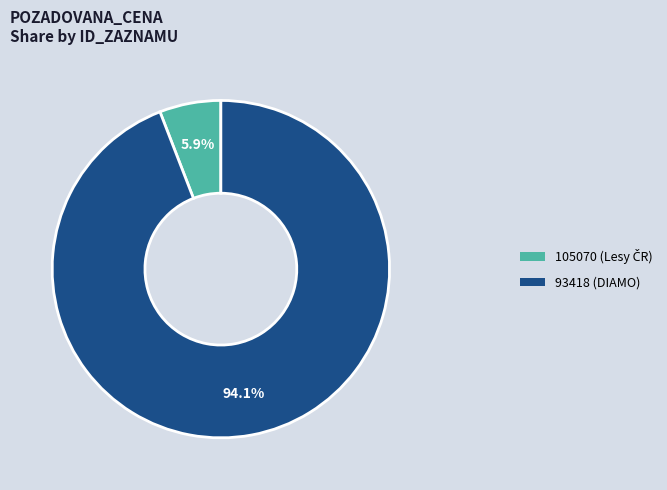

What percentage do 93418 and 105070 together represent?

100.0%